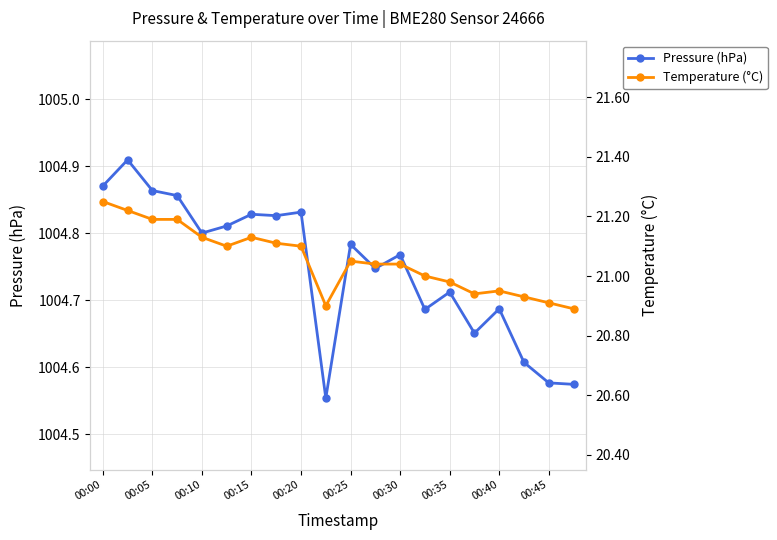

What is the greatest value displayed?

1004.9